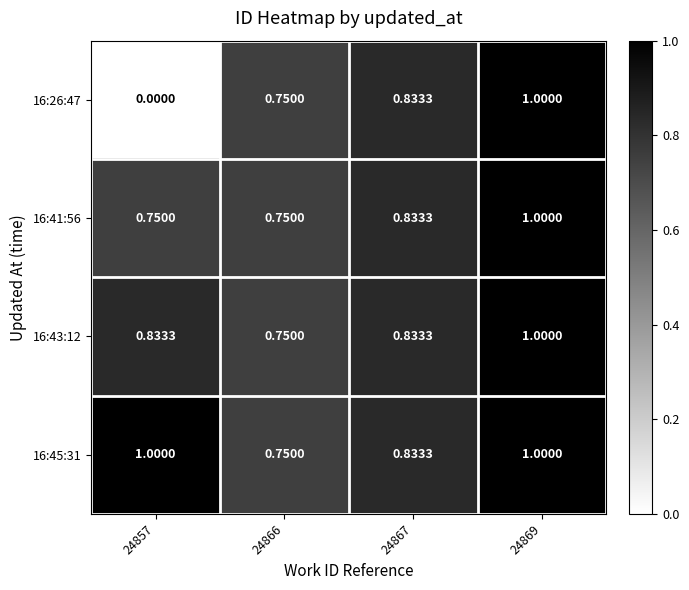

Between 24866 and 24857, which is larger?

24866